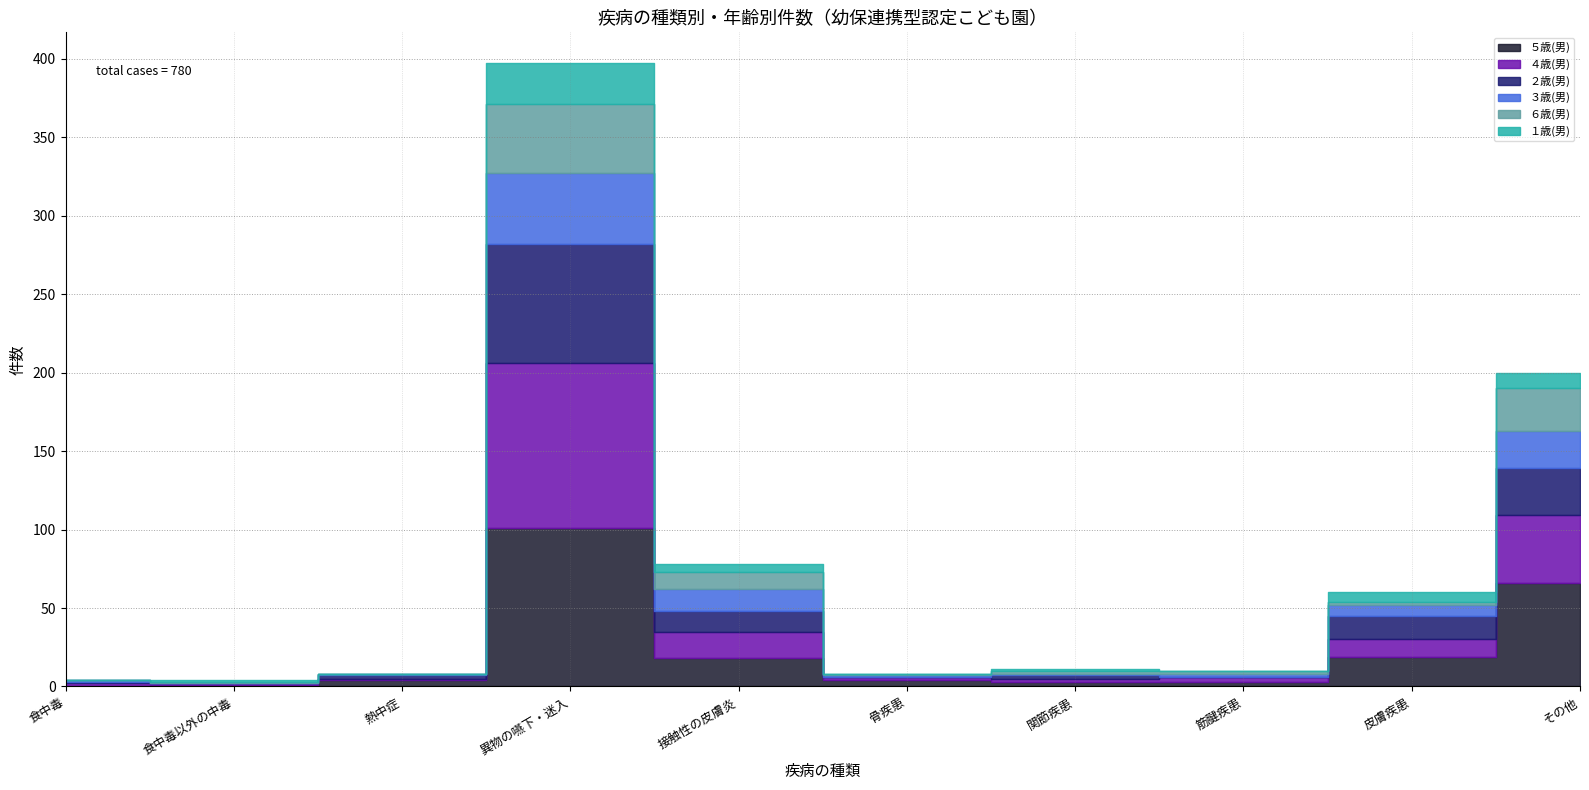

Which series has the largest range (max minus min)?

４歳(男)